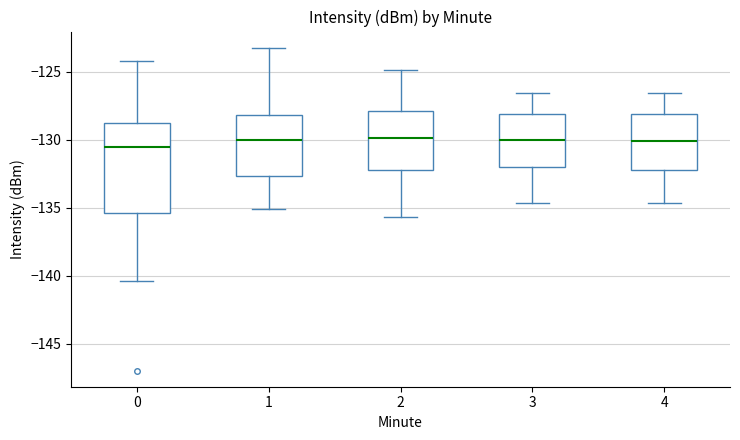

Reading left to right, read every box against the y-axis: the position of its median line, the range the box covers, and the ends of its whiskers. The values are not printed on the chart, so give them approximately, as read against the axis.

0: median -130.5, box -135.5 to -129.0, whiskers -140.5 to -124.5
1: median -130.0, box -132.5 to -128.0, whiskers -135.0 to -123.5
2: median -130.0, box -132.0 to -128.0, whiskers -135.5 to -125.0
3: median -130.0, box -132.0 to -128.0, whiskers -134.5 to -126.5
4: median -130.0, box -132.0 to -128.0, whiskers -134.5 to -126.5